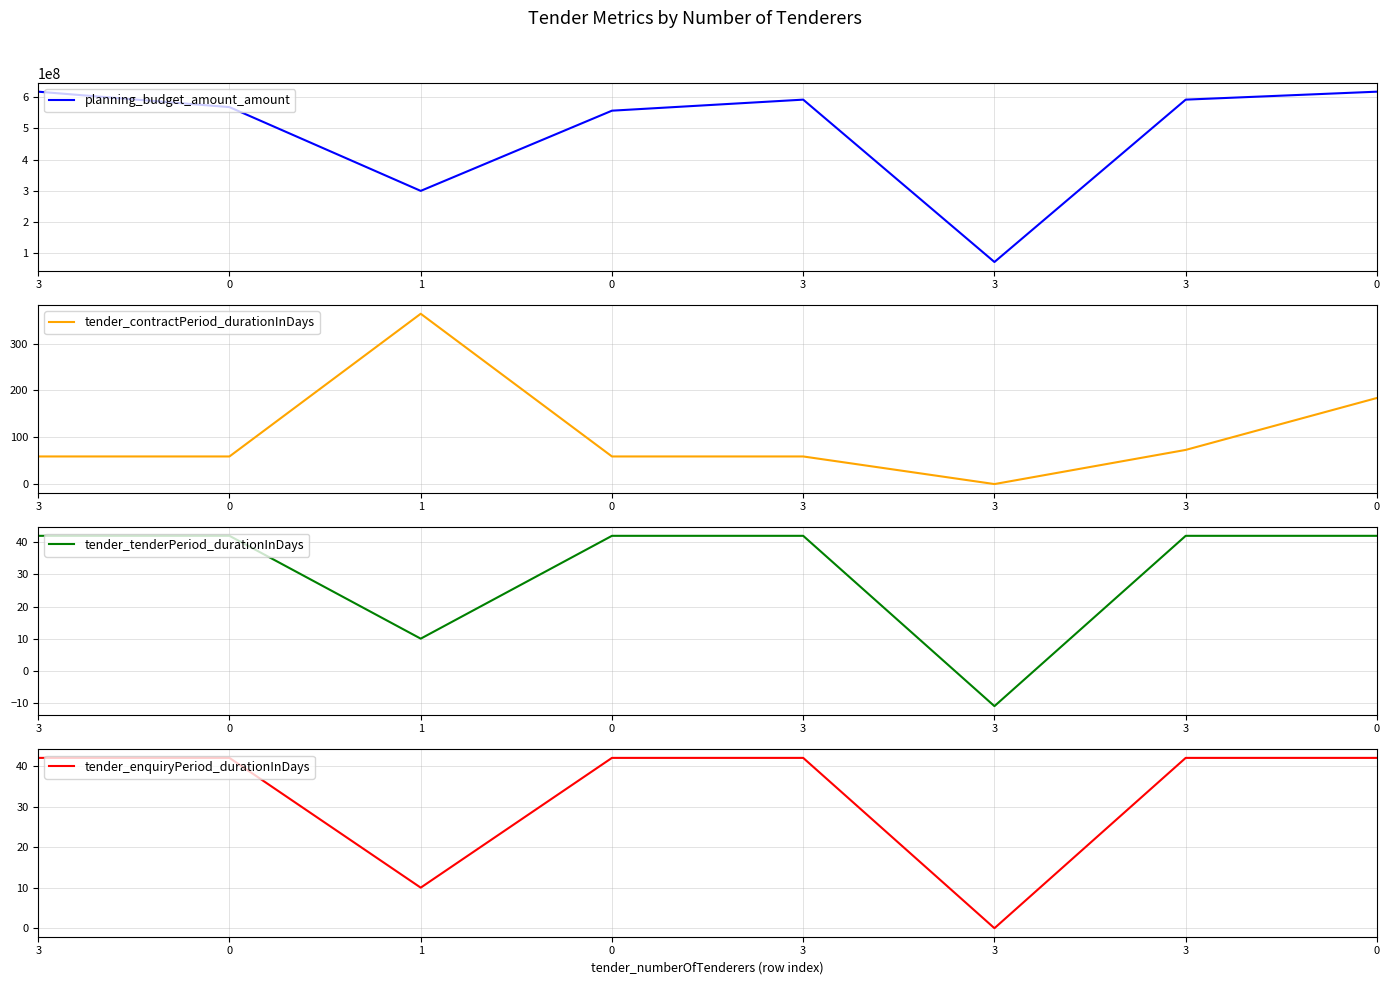

What is the difference between the second highest and minimum values in the planning_budget_amount_amount series?

546000000